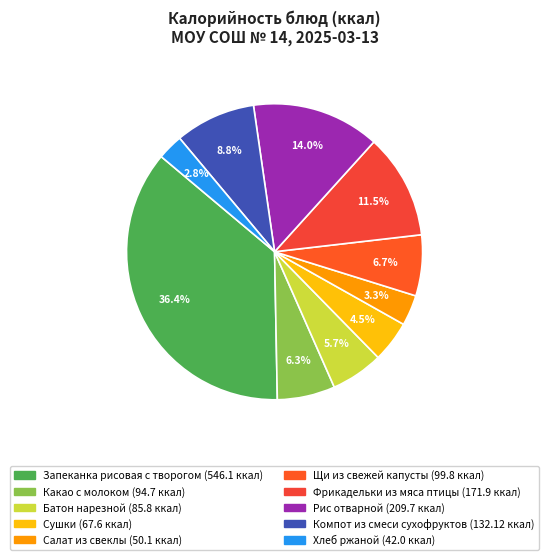

To the nearest percent, what is the combined percentage of Фрикадельки из мяса птицы and Батон нарезной?

17%